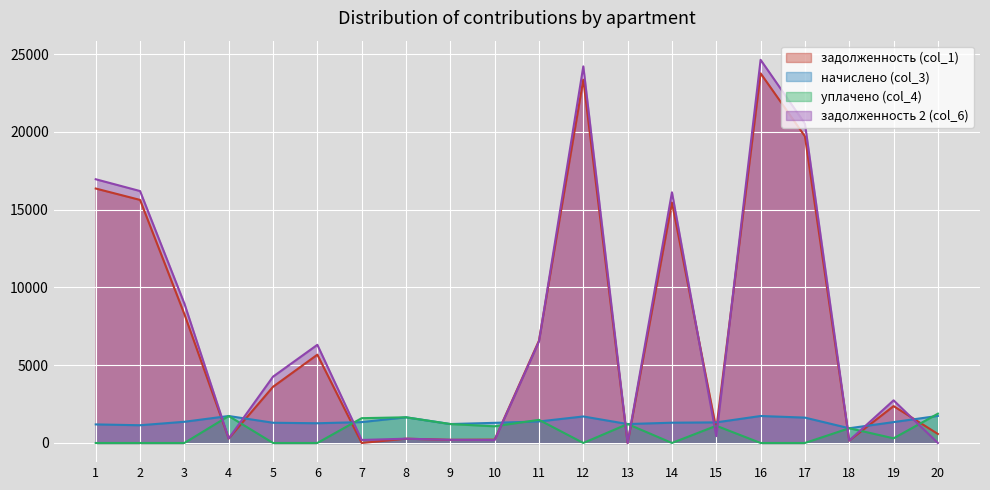

Is the value of начислено (col_3) at 2 greater than the value of уплачено (col_4) at 18?

Yes